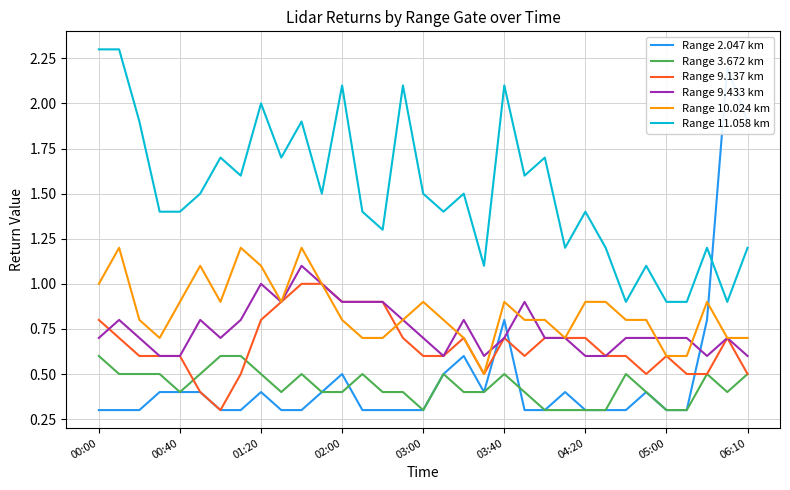

How many Range 9.433 km values are between 0 and 1?

32